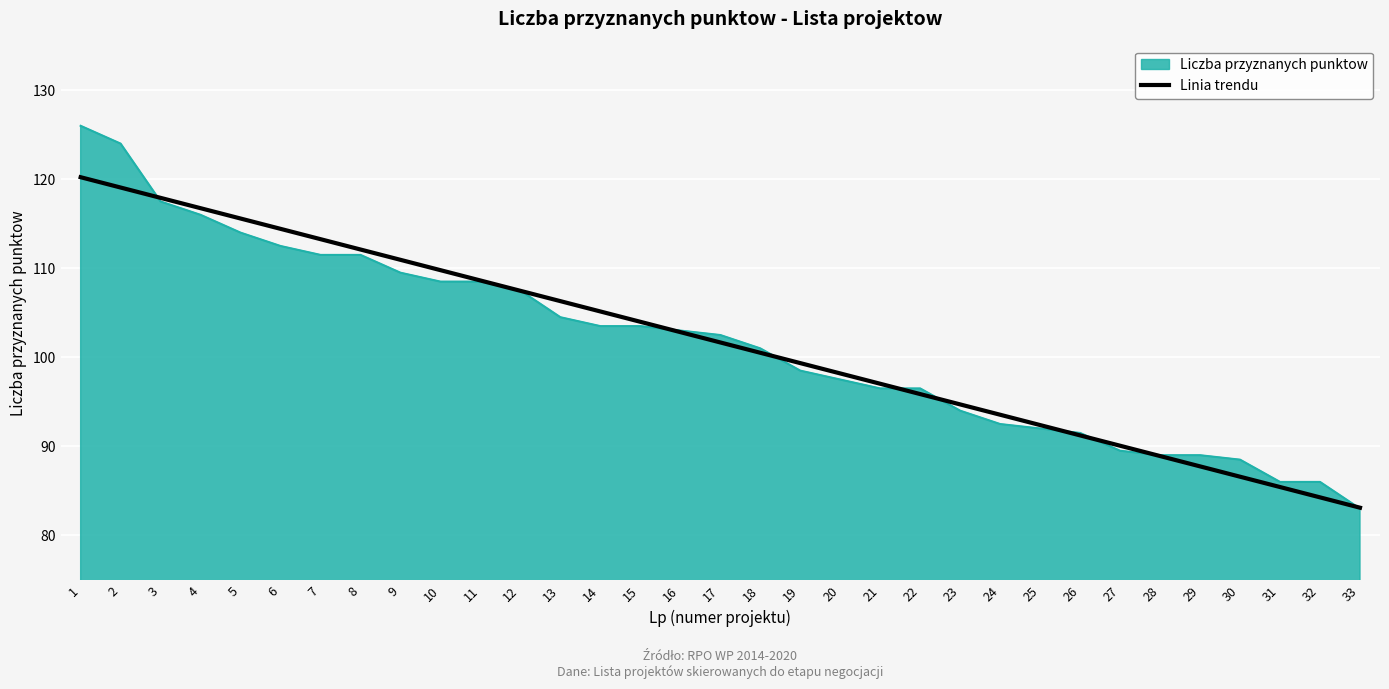

Which label corresponds to the smallest value in the chart?

33